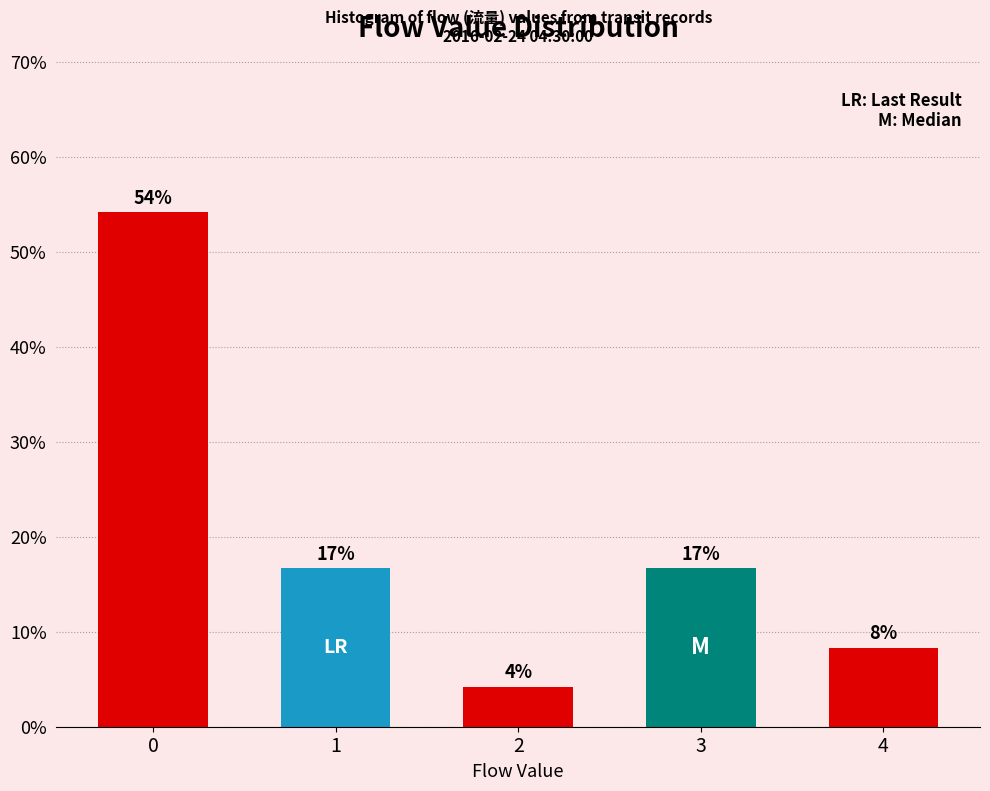

How many bars are there in total?

5